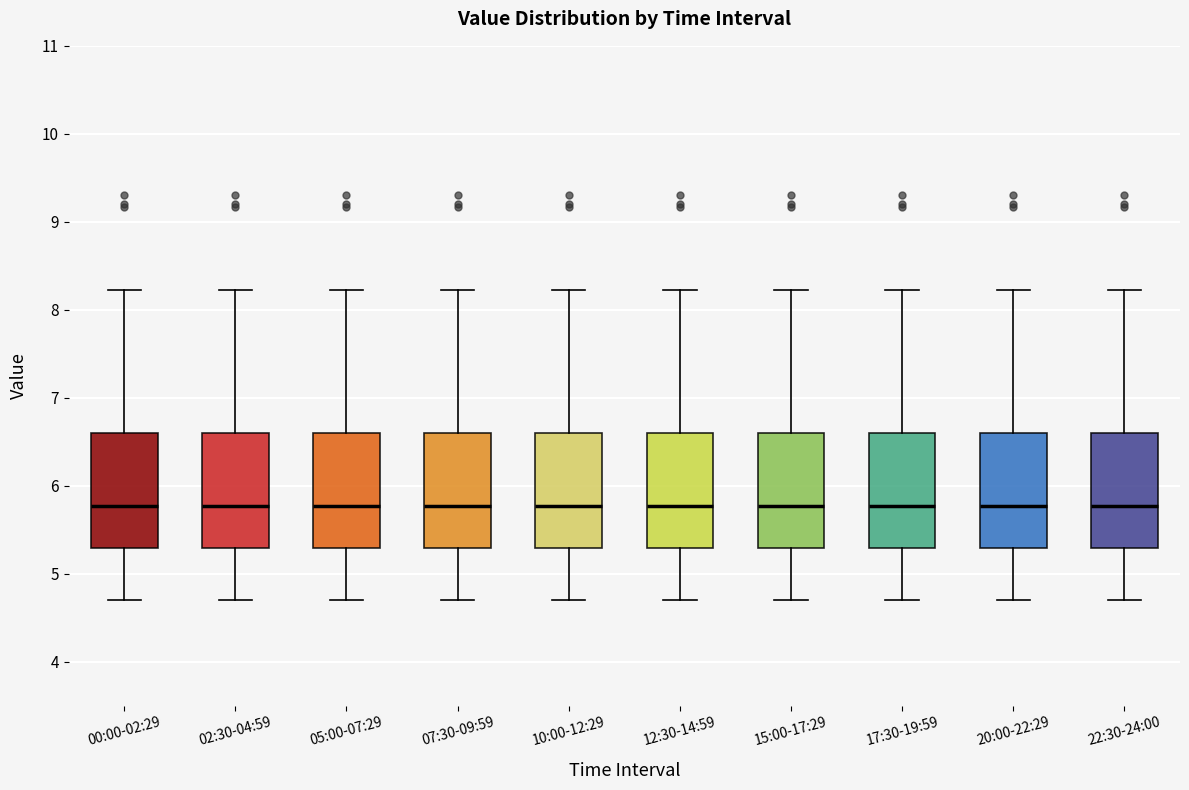

Reading left to right, transcribe this box plot: for each box, give where its median line is, the range the box spans, and where its two whiskers end, as read against the y-axis. The values are not printed on the chart, so give them approximately, as read against the axis.

00:00-02:29: median 5.8, box 5.3 to 6.6, whiskers 4.7 to 8.2
02:30-04:59: median 5.8, box 5.3 to 6.6, whiskers 4.7 to 8.2
05:00-07:29: median 5.8, box 5.3 to 6.6, whiskers 4.7 to 8.2
07:30-09:59: median 5.8, box 5.3 to 6.6, whiskers 4.7 to 8.2
10:00-12:29: median 5.8, box 5.3 to 6.6, whiskers 4.7 to 8.2
12:30-14:59: median 5.8, box 5.3 to 6.6, whiskers 4.7 to 8.2
15:00-17:29: median 5.8, box 5.3 to 6.6, whiskers 4.7 to 8.2
17:30-19:59: median 5.8, box 5.3 to 6.6, whiskers 4.7 to 8.2
20:00-22:29: median 5.8, box 5.3 to 6.6, whiskers 4.7 to 8.2
22:30-24:00: median 5.8, box 5.3 to 6.6, whiskers 4.7 to 8.2